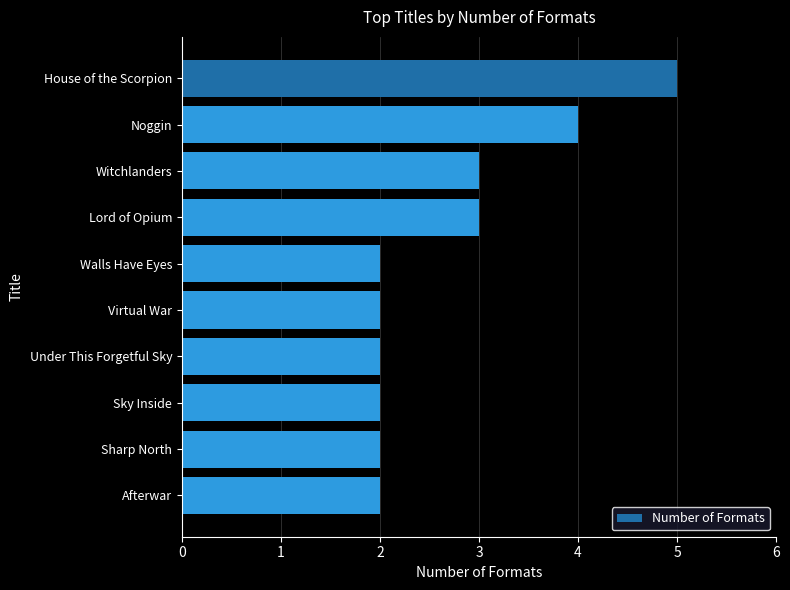

Is it true that the value at Noggin is 5?

False